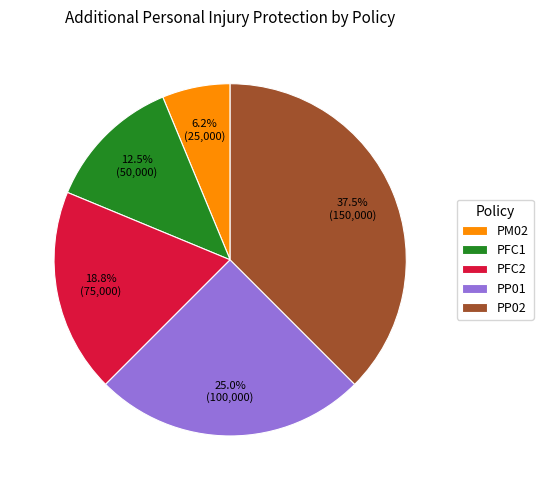

Rank the categories by value from lowest to highest.

PM02, PFC1, PFC2, PP01, PP02